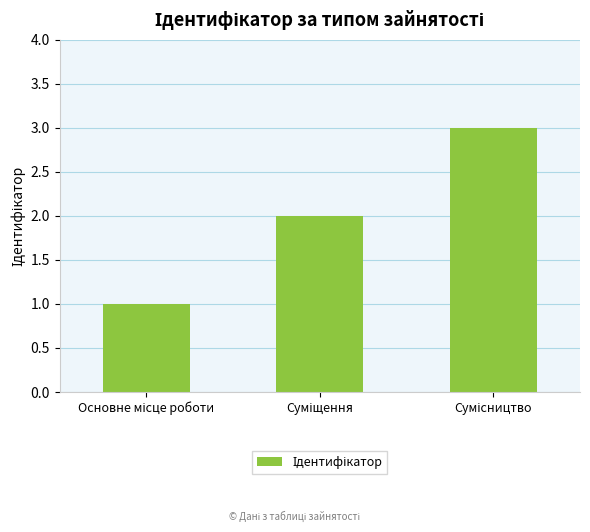

What is the maximum value shown in the chart?

3